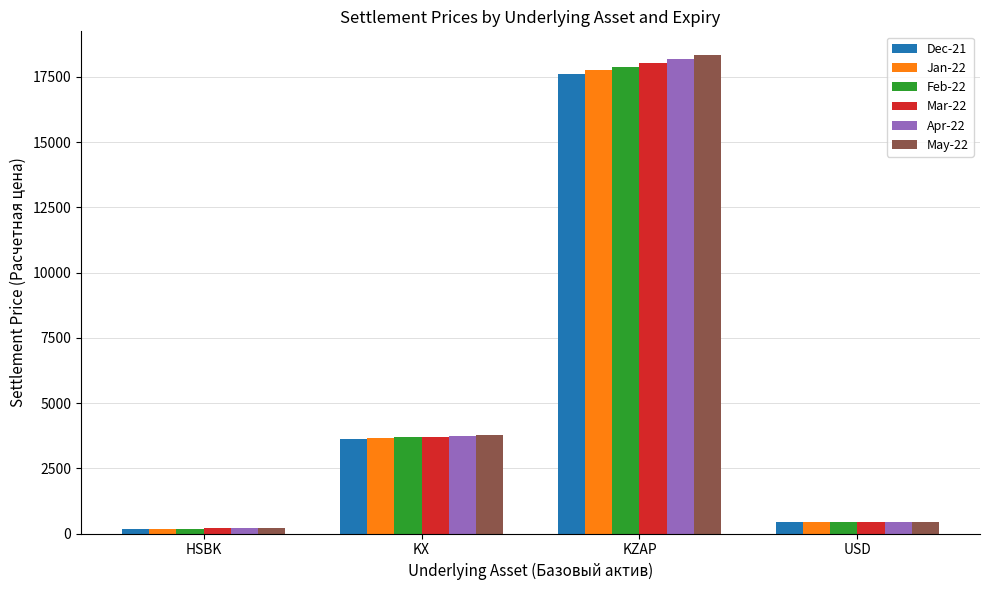

Rank the series by their average value, from lowest to highest.

Dec-21, Jan-22, Feb-22, Mar-22, Apr-22, May-22